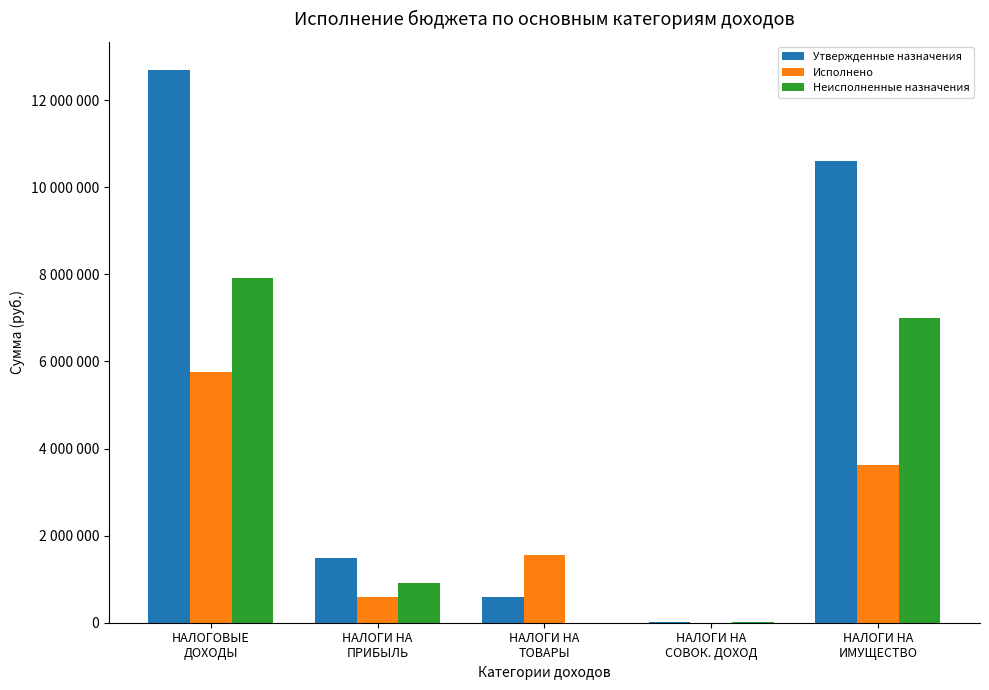

Reading right to left, transcribe all the data shown in this chart.

Утвержденные назначения: 10614000.0	6000.0	600000.0	1483000.0	12703000.0
Исполнено: 3617063.0	0.0	1556555.2	586206.5	5759824.7
Неисполненные назначения: 6996937.0	6000.0	0.0	916898.9	7919835.9